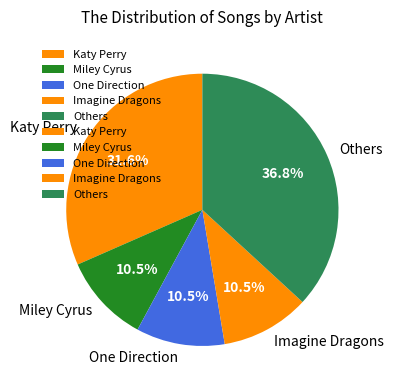

Count the number of slices in the pie.

5